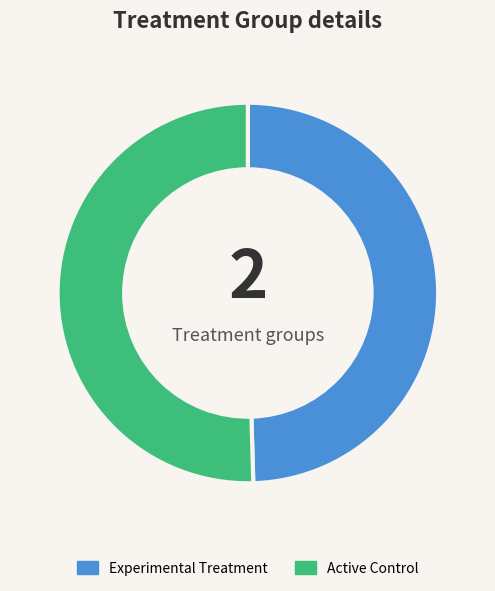

How many slices are in this pie chart?

2